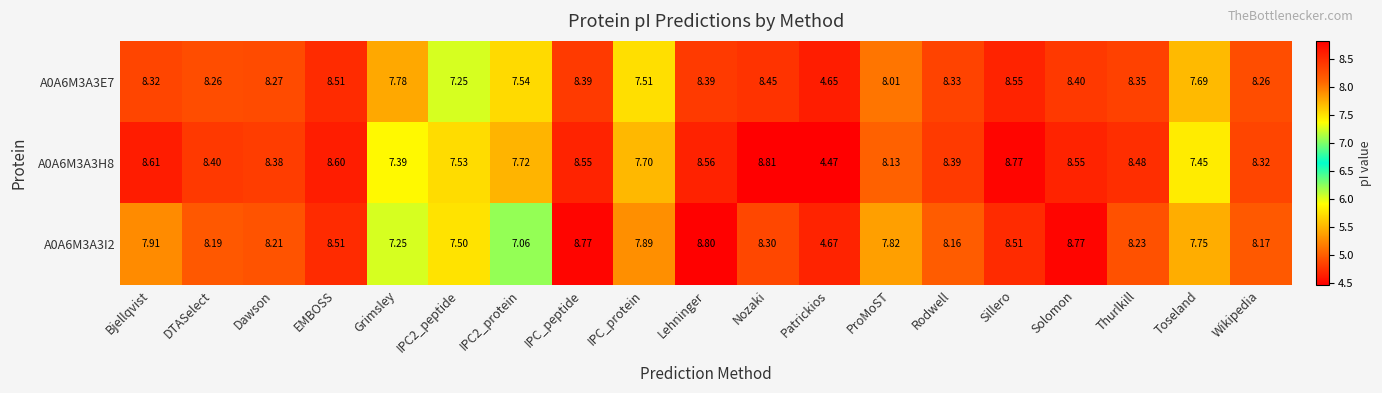

At which category does the chart reach its minimum across all series?

Patrickios